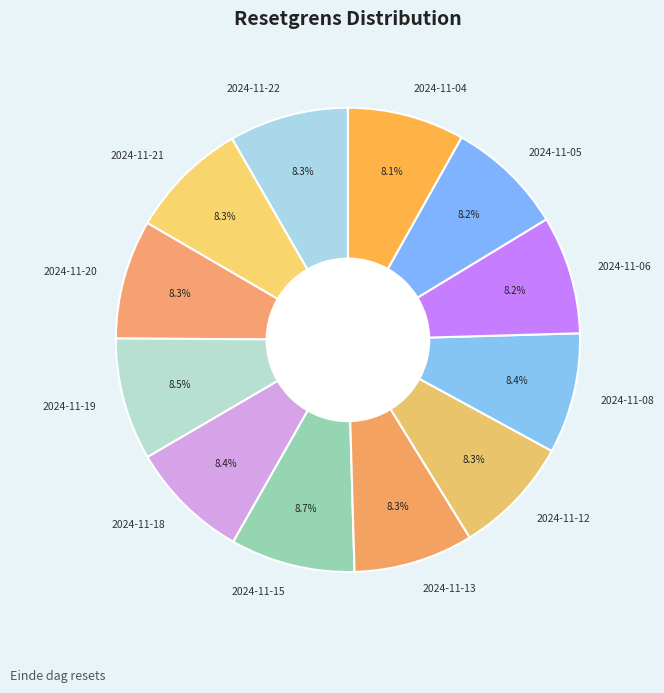

The 2024-11-12 slice represents 23% of the pie. True or false?

False